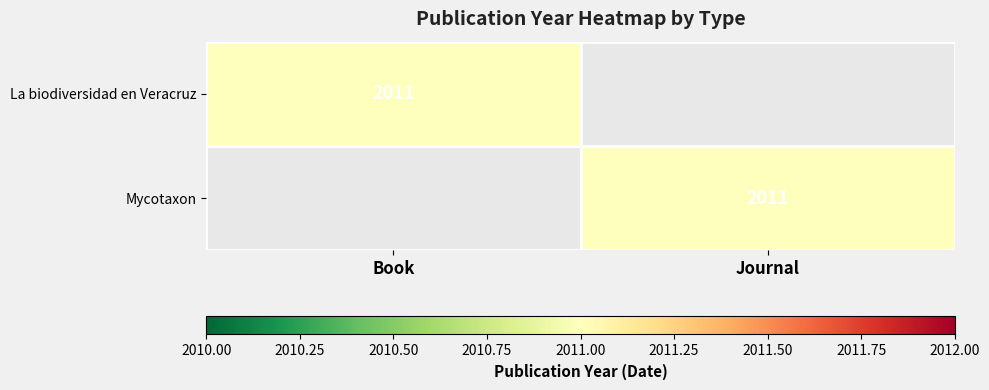

The value of La biodiversidad en Veracruz at Book is 3525. True or false?

False